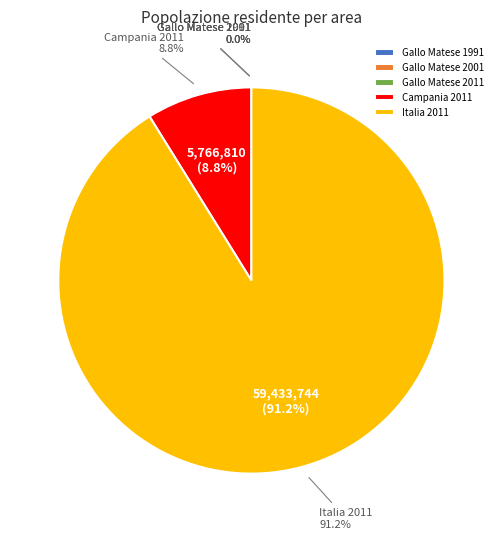

Is it true that Gallo Matese 1991 is 1% of the pie?

False